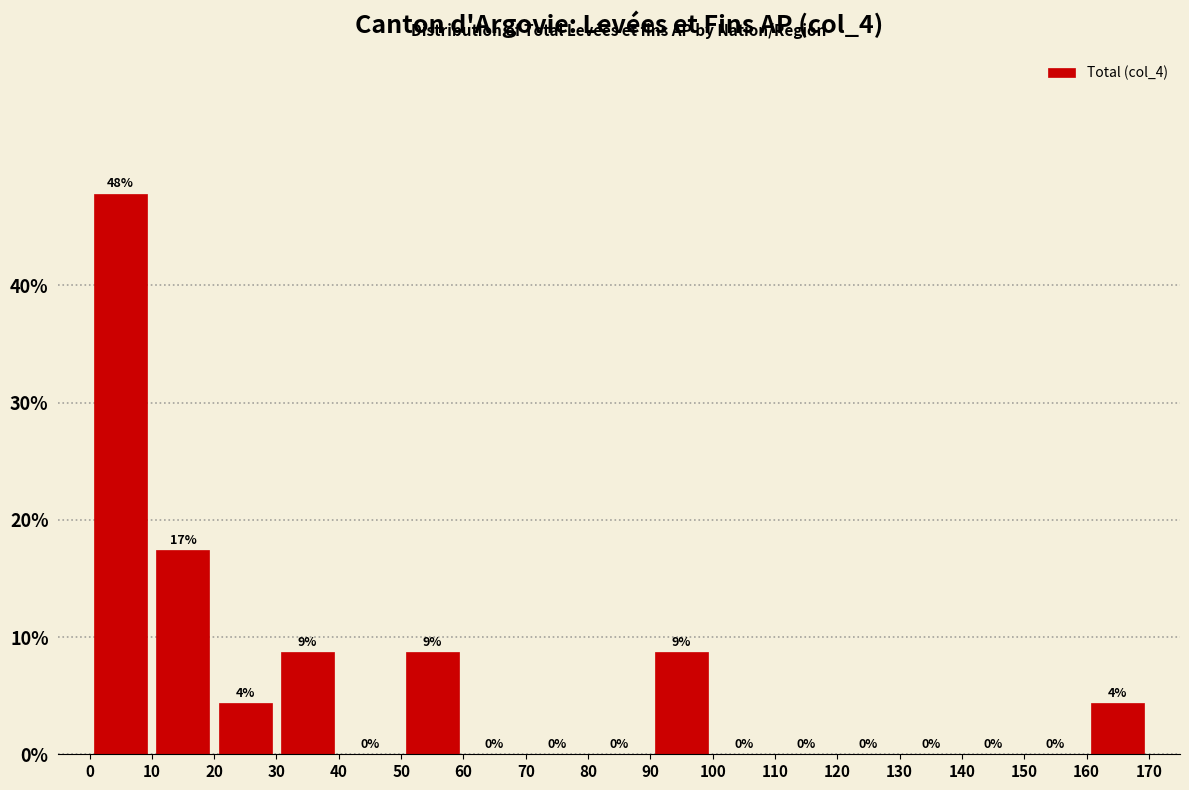

Over which range of the x-axis is the bar tallest?

0 to 10